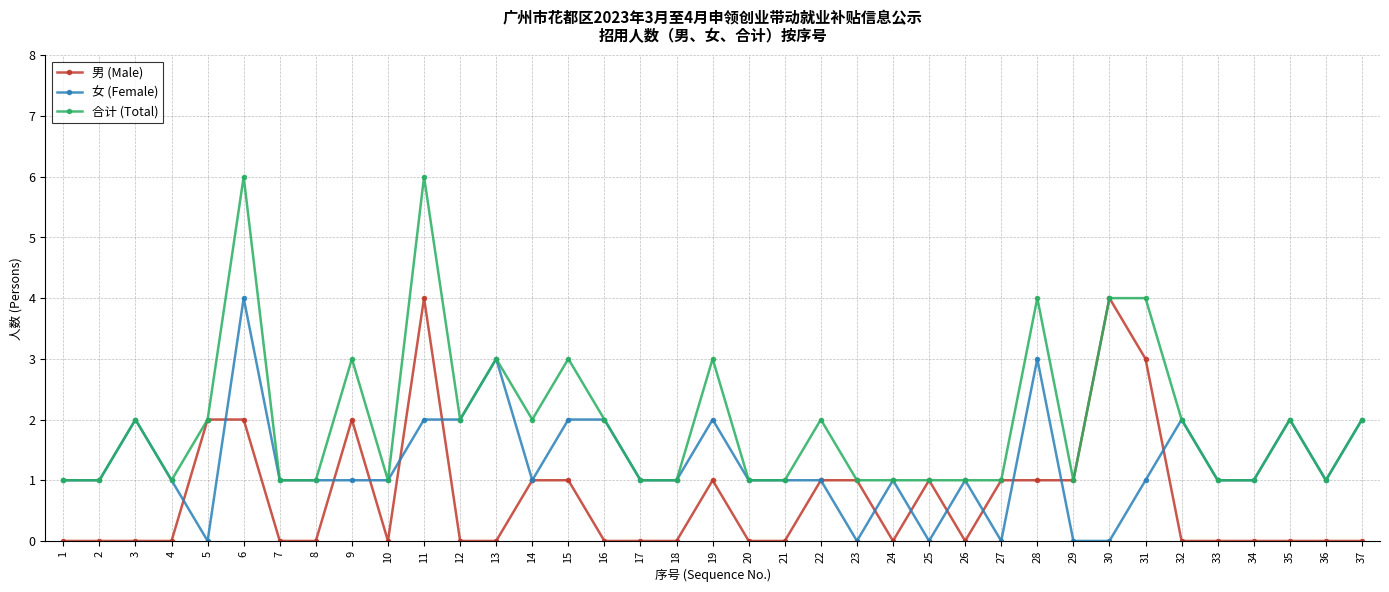

What are all the series names shown in the legend?

男 (Male), 女 (Female), 合计 (Total)